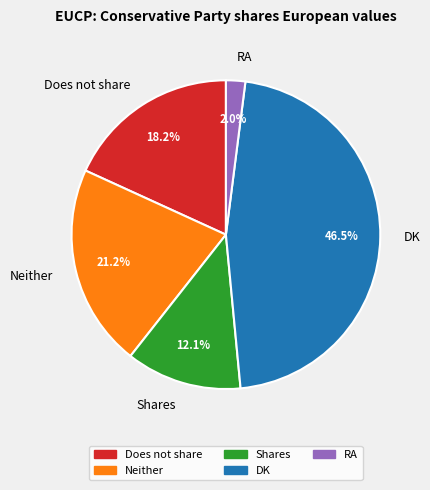

What is the largest slice in the pie chart?

DK